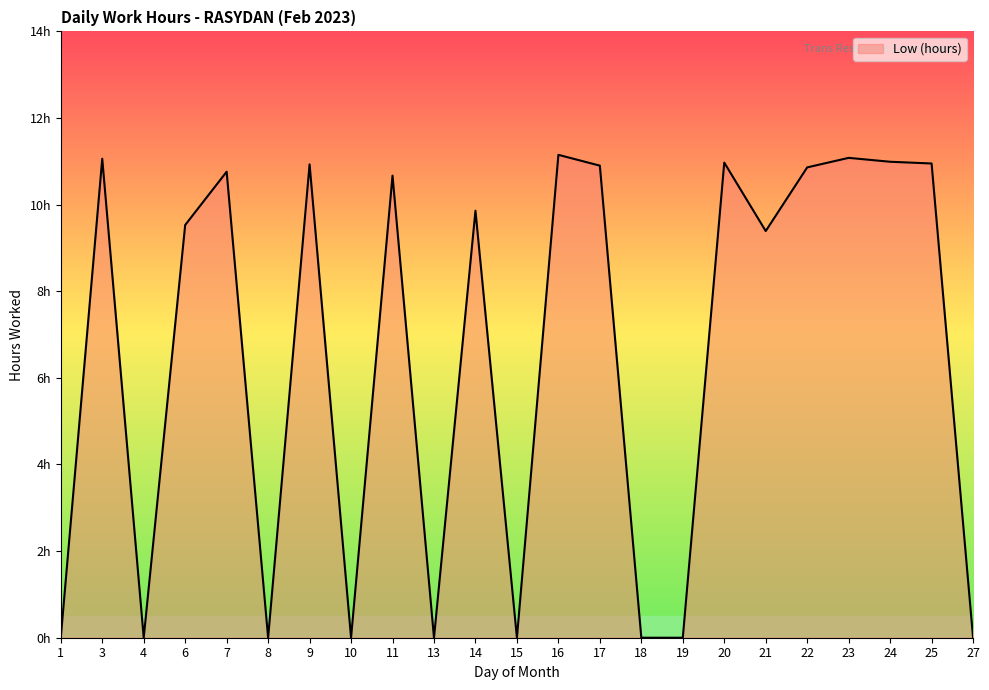

Does the chart display data point markers on the line(s)?

No